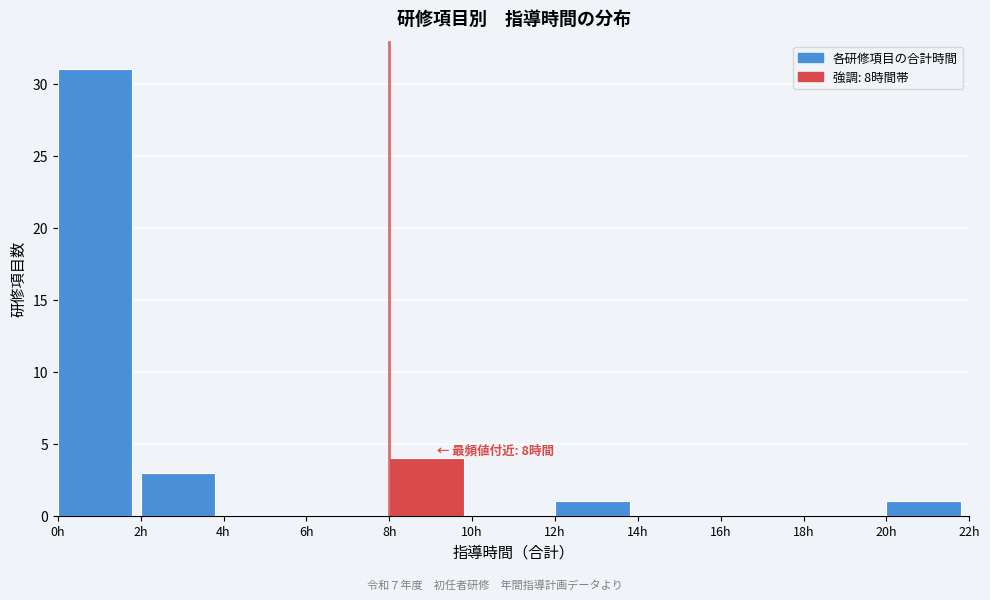

Which range on the x-axis has the tallest bar?

0 to 2